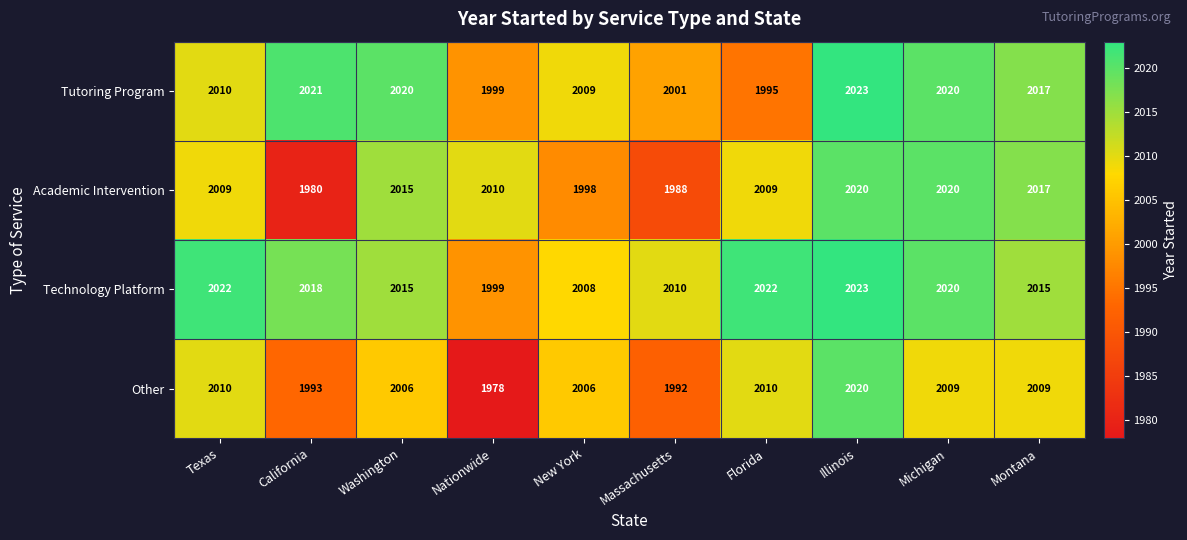

Which series has the widest spread of values?

Other